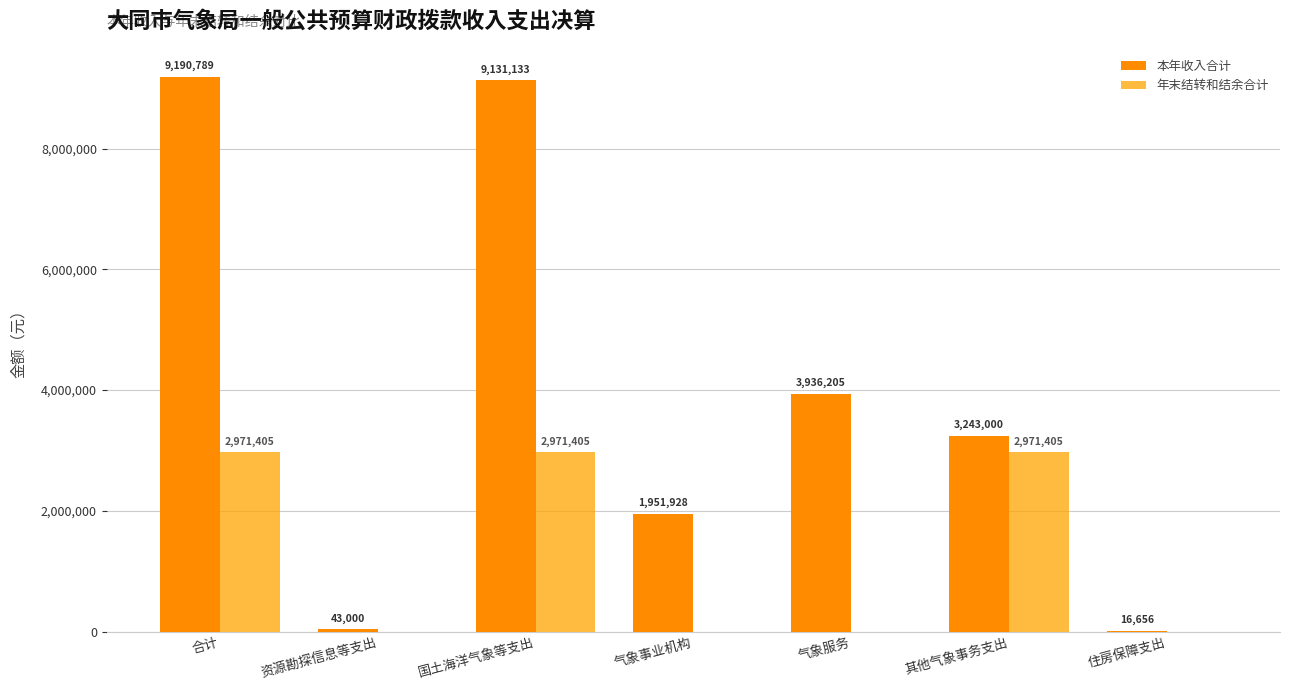

What position from the right is 国土海洋气象等支出?

5